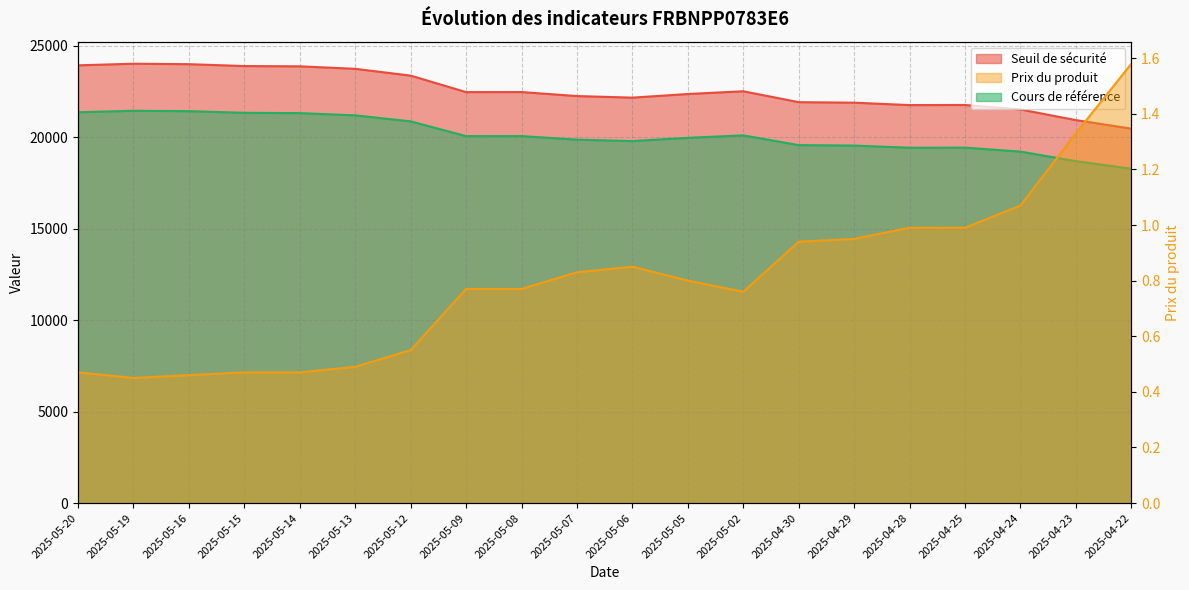

Reading left to right, what are all the values shown in this chart?

Seuil de sécurité: 23931.3	24020.2	23995.0	23892.2	23877.3	23741.4	23369.2	22468.2	22471.2	22252.1	22166.0	22364.1	22514.2	21917.9	21890.3	21758.3	21764.1	21520.1	20936.4	20469.6
Prix du produit: 0.5	0.5	0.5	0.5	0.5	0.5	0.6	0.8	0.8	0.8	0.8	0.8	0.8	0.9	0.9	1.0	1.0	1.1	1.3	1.6
Cours de référence: 21367.4	21447.1	21427.9	21335.8	21319.2	21197.7	20868.1	20061.4	20063.6	19868.0	19791.3	19967.9	20102.6	19571.0	19544.9	19427.3	19432.6	19214.4	18693.3	18276.4